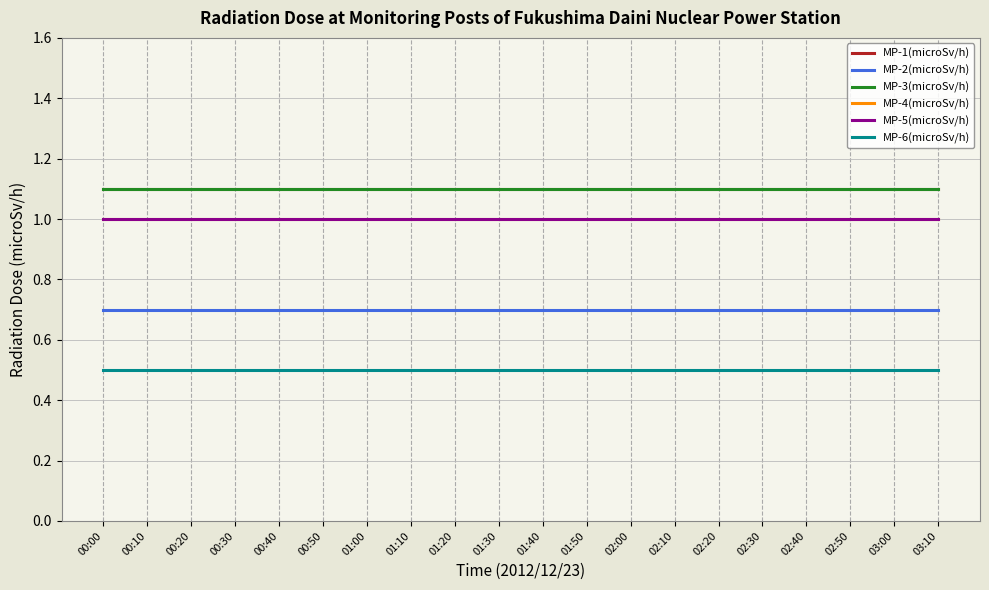

At which label is MP-1(microSv/h) closest to 1?

00:00